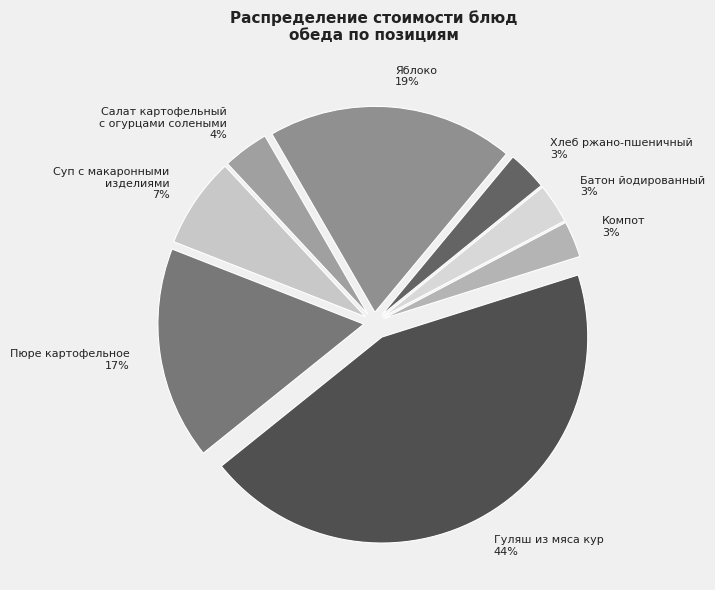

To the nearest percent, what is the average slice percentage?

12%